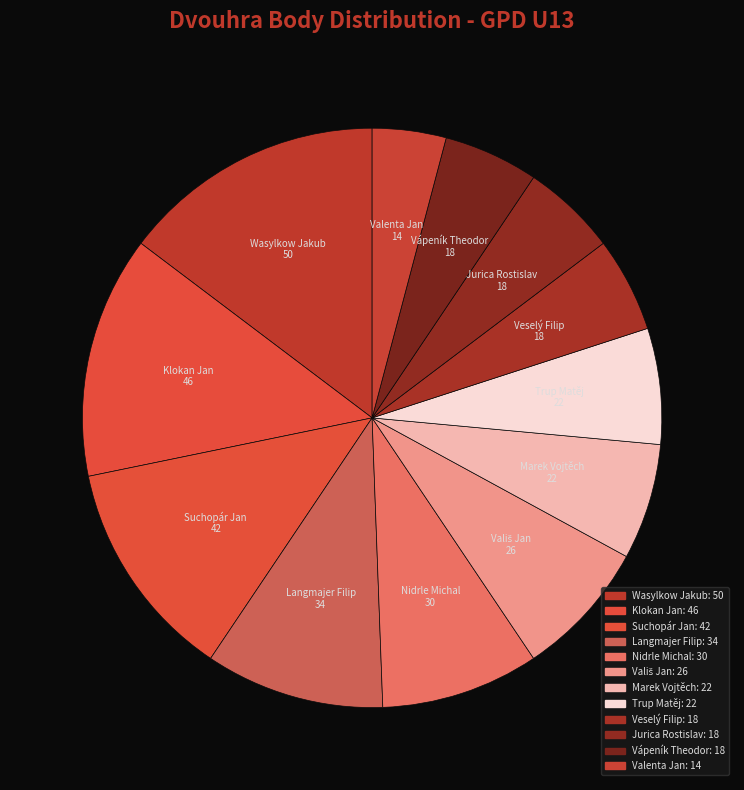

Is there a majority slice in this chart?

No